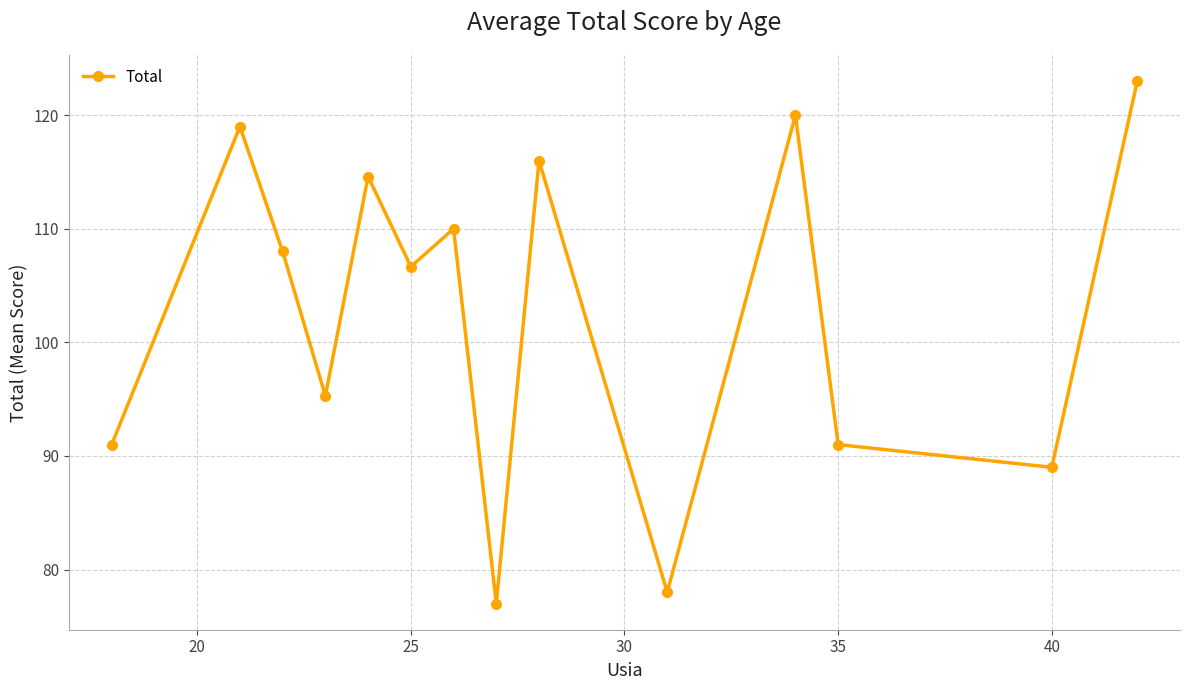

What is the smallest value displayed?

77.0